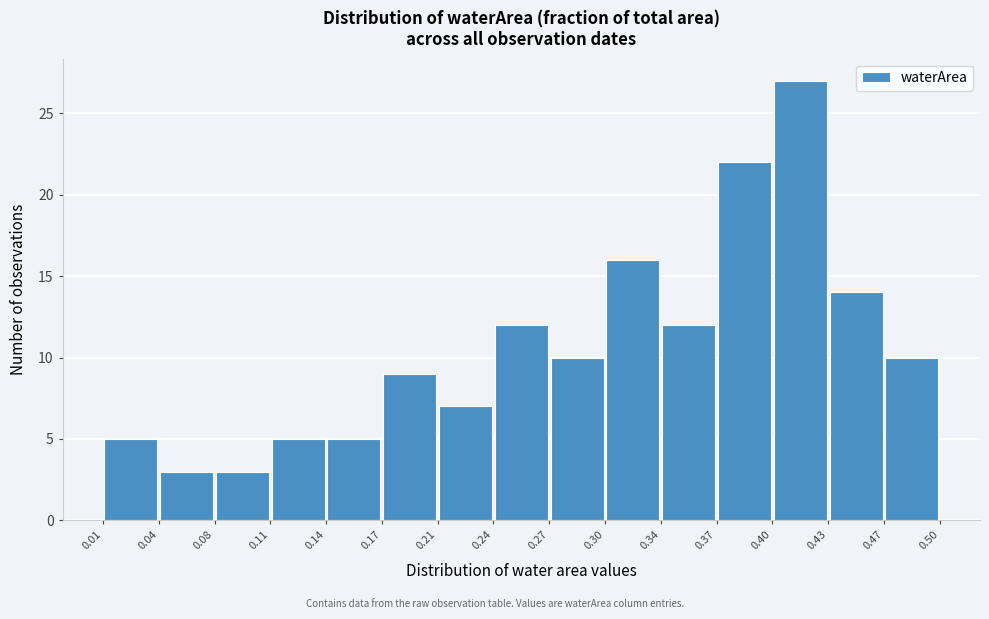

Reading left to right, transcribe this chart: for each bar, give the range it covers on the x-axis and its height. The values are not printed on the chart, so give them approximately, as read against the axis.

0.01 to 0.04: 5
0.04 to 0.08: 3
0.08 to 0.11: 3
0.11 to 0.14: 5
0.14 to 0.17: 5
0.17 to 0.21: 9
0.21 to 0.24: 7
0.24 to 0.27: 12
0.27 to 0.30: 10
0.30 to 0.34: 16
0.34 to 0.37: 12
0.37 to 0.40: 22
0.40 to 0.43: 27
0.43 to 0.47: 14
0.47 to 0.50: 10